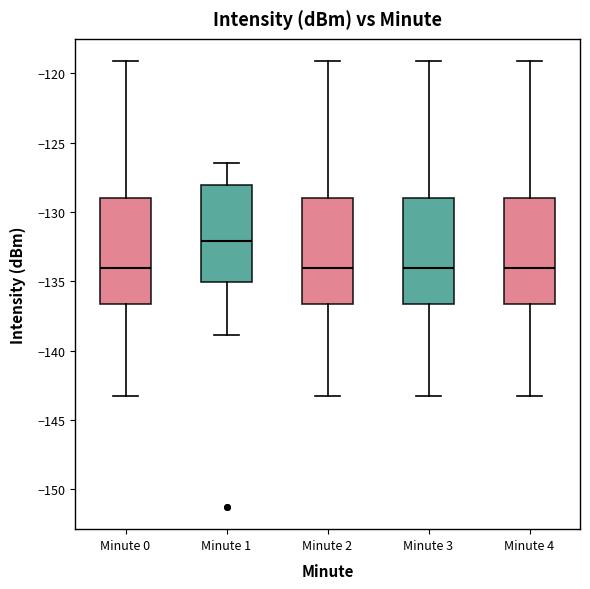

Reading left to right, transcribe this box plot: for each box, give where its median line is, the range the box spans, and where its two whiskers end, as read against the y-axis. The values are not printed on the chart, so give them approximately, as read against the axis.

Minute 0: median -134.0, box -136.5 to -129.0, whiskers -143.5 to -119.0
Minute 1: median -132.0, box -135.0 to -128.0, whiskers -139.0 to -126.5
Minute 2: median -134.0, box -136.5 to -129.0, whiskers -143.5 to -119.0
Minute 3: median -134.0, box -136.5 to -129.0, whiskers -143.5 to -119.0
Minute 4: median -134.0, box -136.5 to -129.0, whiskers -143.5 to -119.0